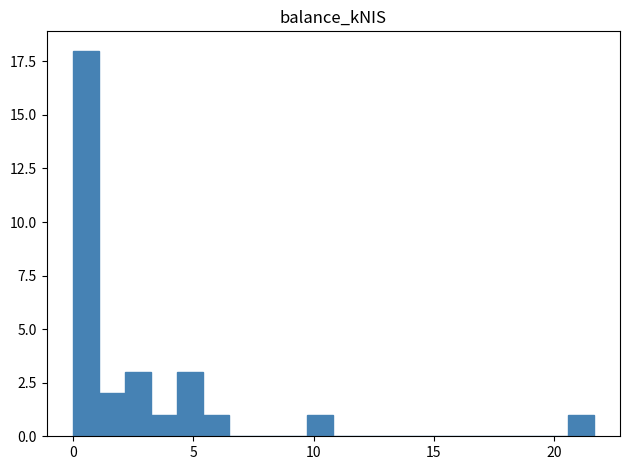

Around what value on the x-axis is the tallest bar? Give the approximate position of its centre, as read against the axis.

0.5